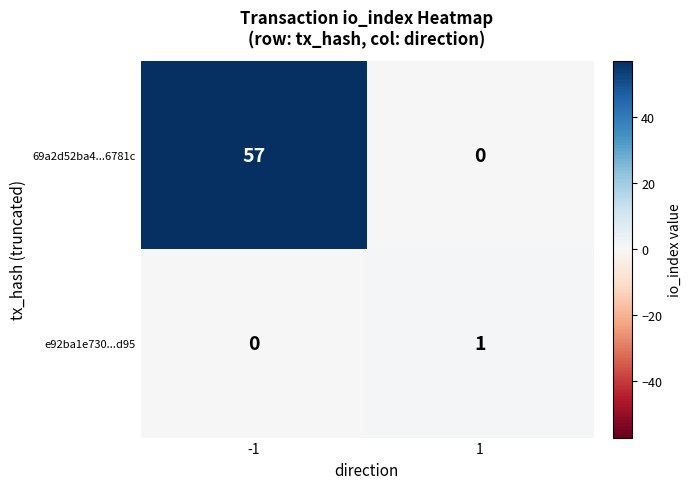

Rank the series by their maximum value, from highest to lowest.

69a2d52ba4...6781c, e92ba1e730...d95